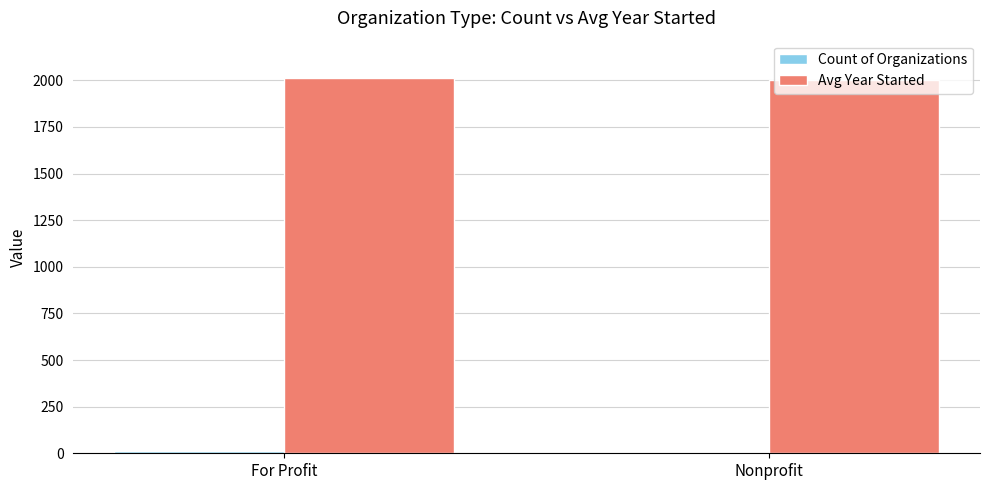

The Avg Year Started series shows 2011.6 at For Profit. True or false?

True